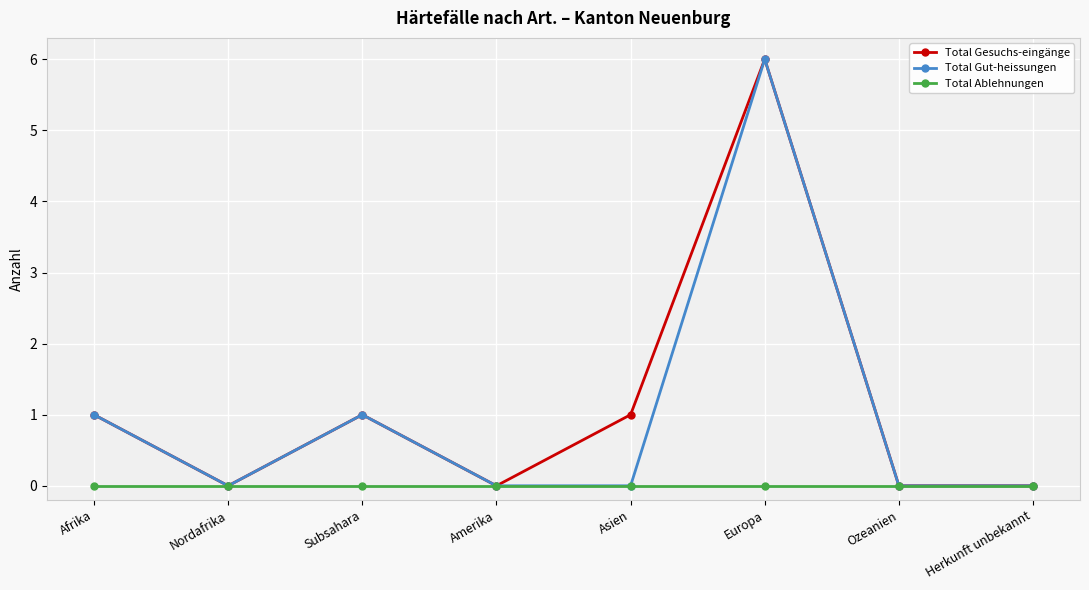

In Total Gut-heissungen, how many points are higher than both neighbors (excluding endpoints)?

2